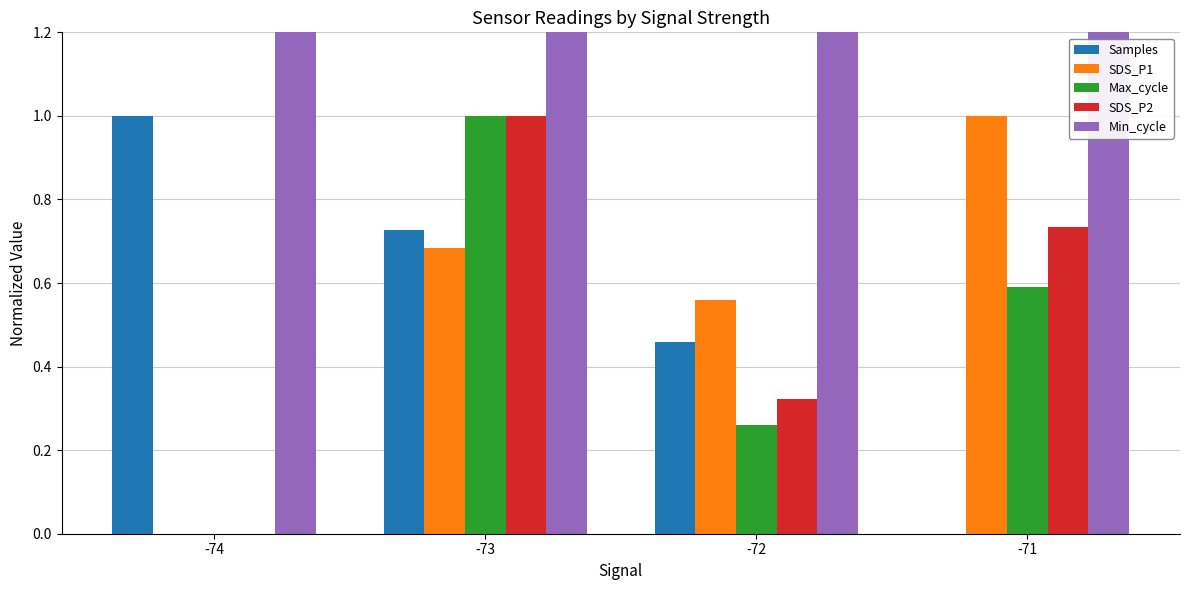

Rank the series at -73 from highest to lowest value.

Min_cycle, Max_cycle, SDS_P2, Samples, SDS_P1